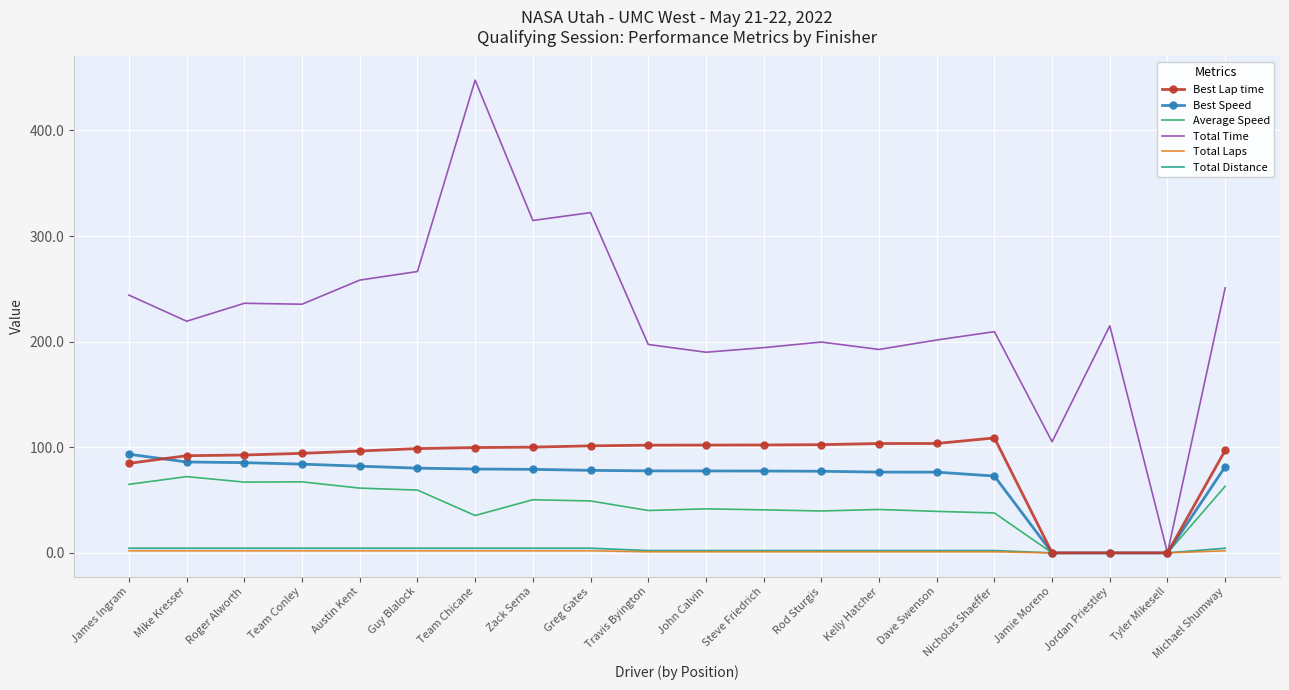

At which category is the sum across all series the highest?

Team Chicane